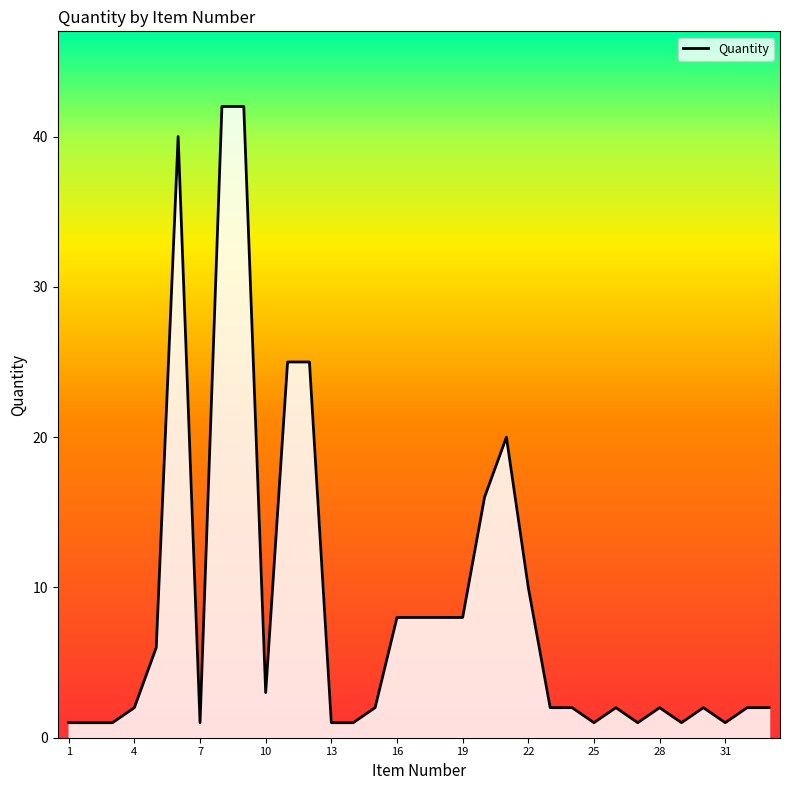

What is the maximum value shown in the chart?

42